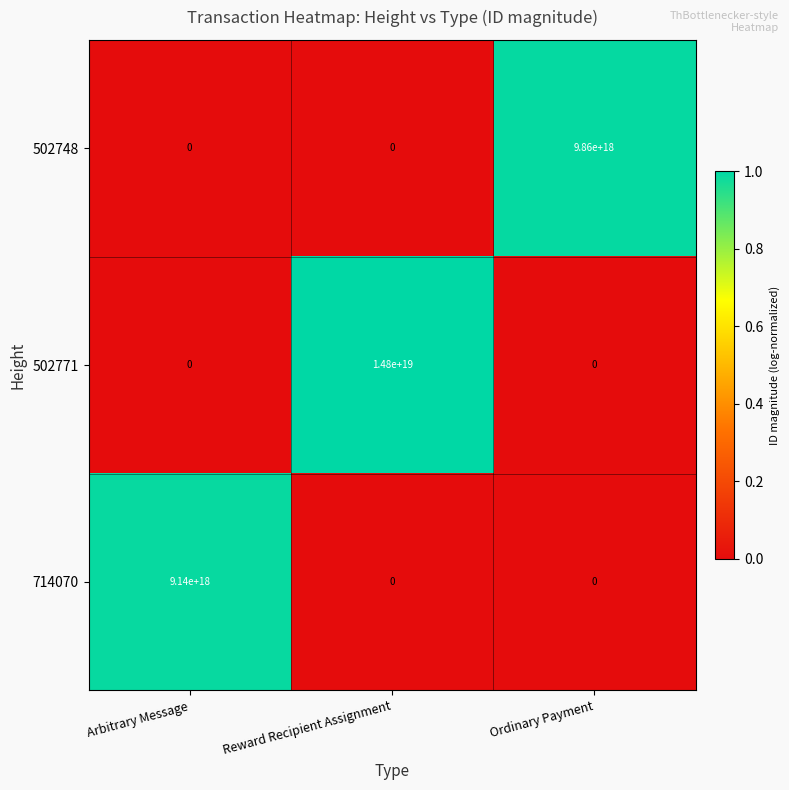

Which series has the largest total across all categories?

502771